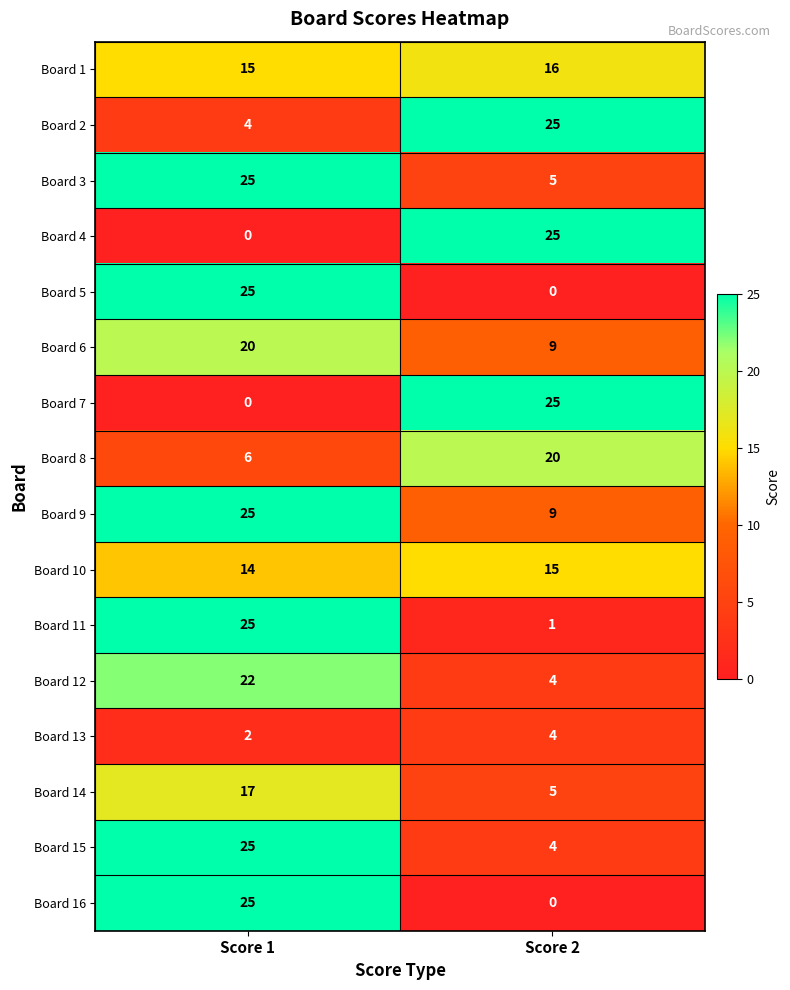

What is the sum of the Board 13 values at Score 1 and Score 2?

6